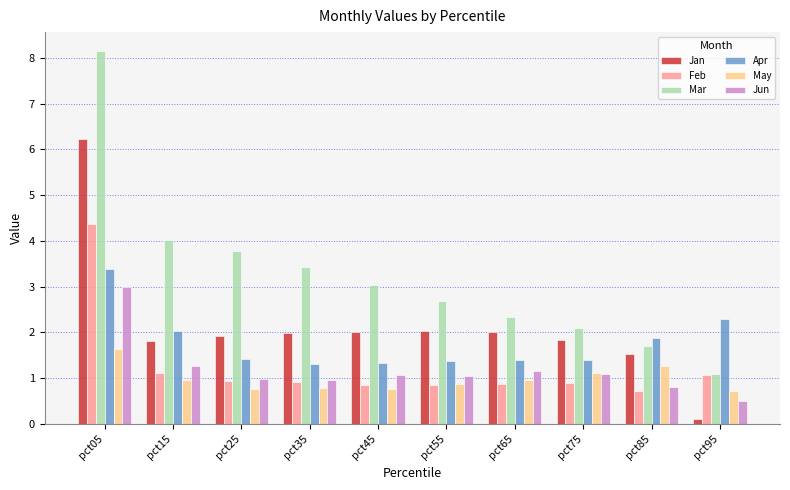

What value does the Jun series have at pct95?

0.5